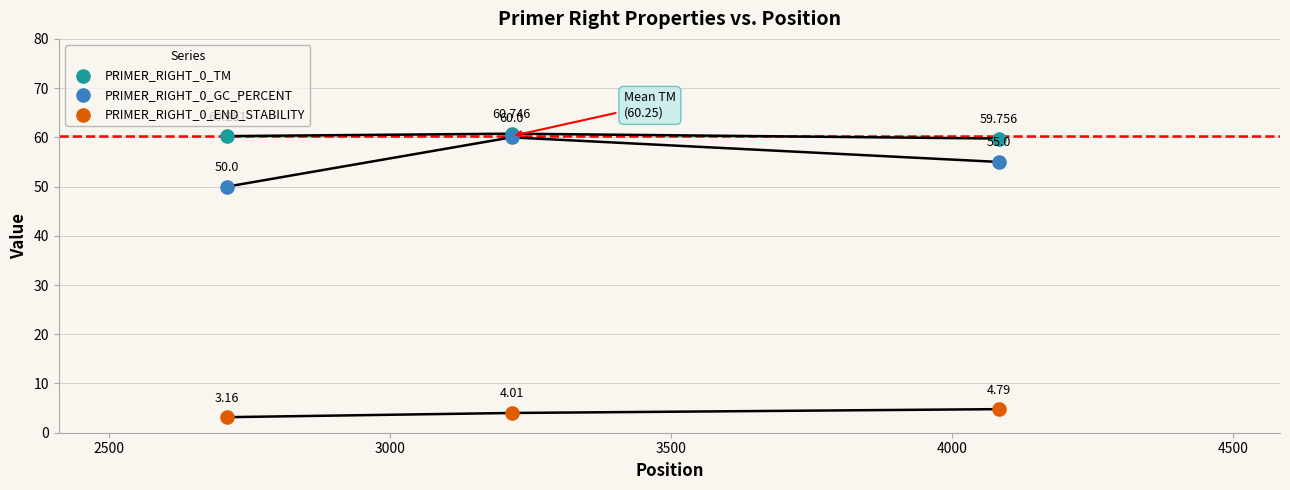

Which series reaches the maximum Y coordinate?

PRIMER_RIGHT_0_TM